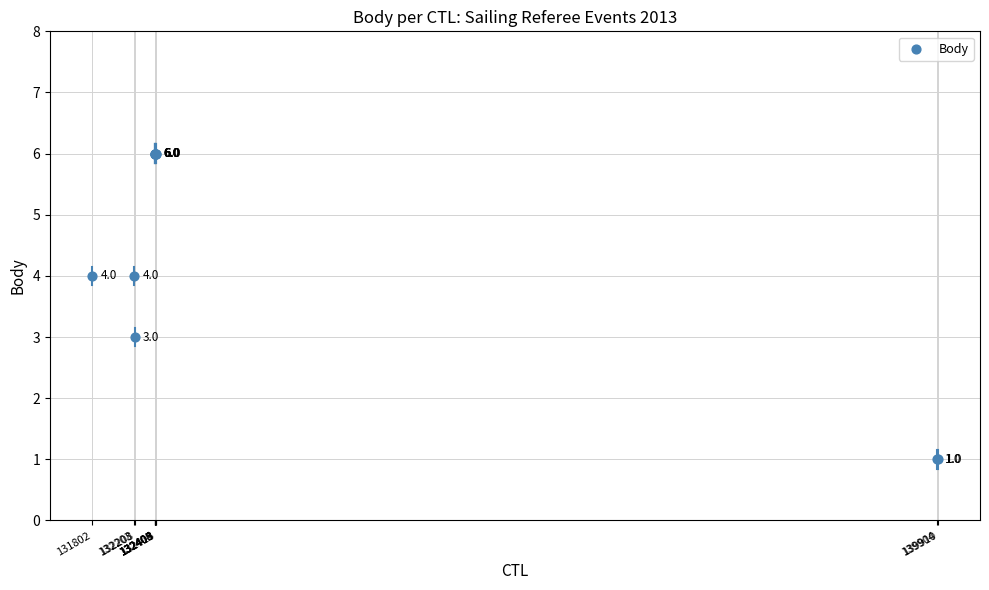

What Y value in the scatter plot is closest to 3?

3